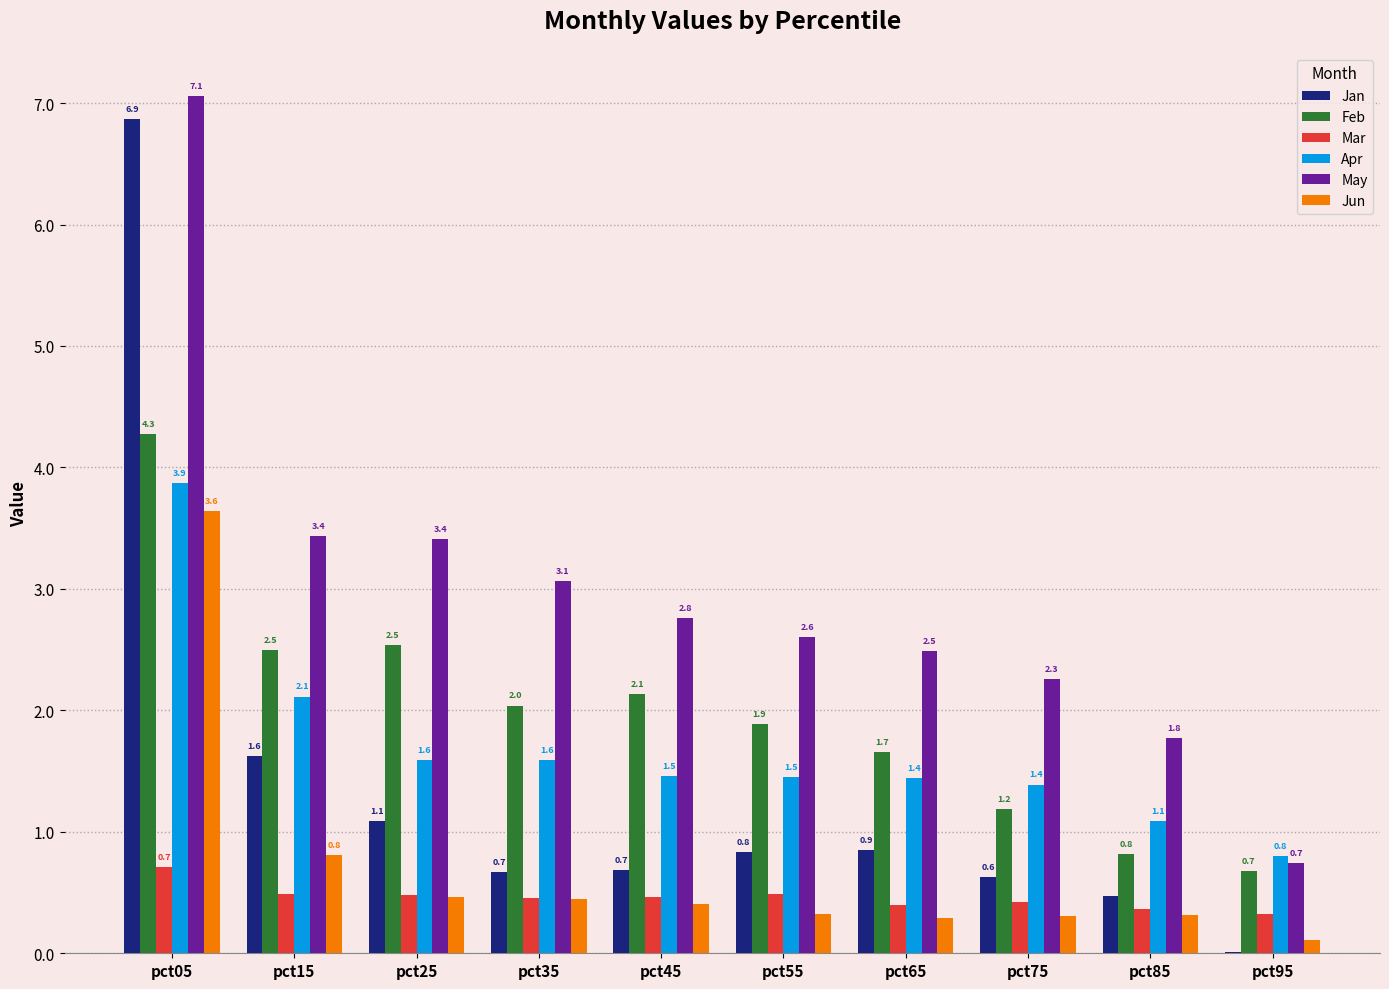

At which label does Jun reach its peak?

pct05